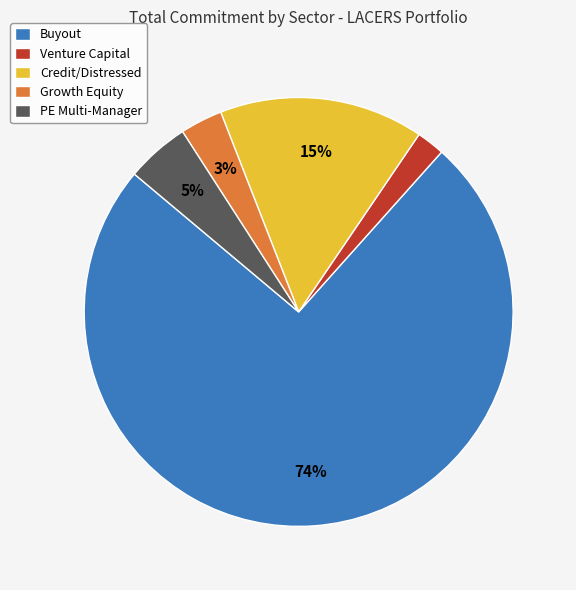

Approximately how many times larger is the value at PE Multi-Manager compared to Credit/Distressed?

0.3